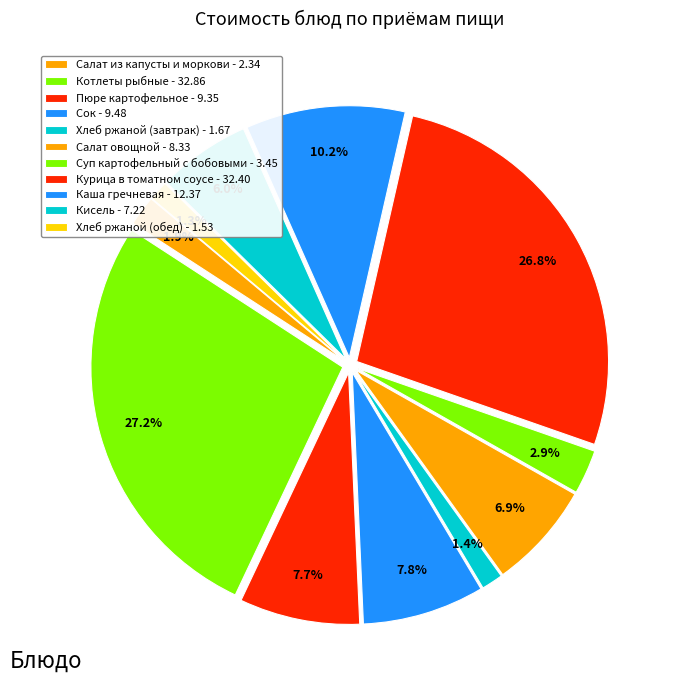

Does Хлеб ржаной (завтрак) represent more than half of the total?

No